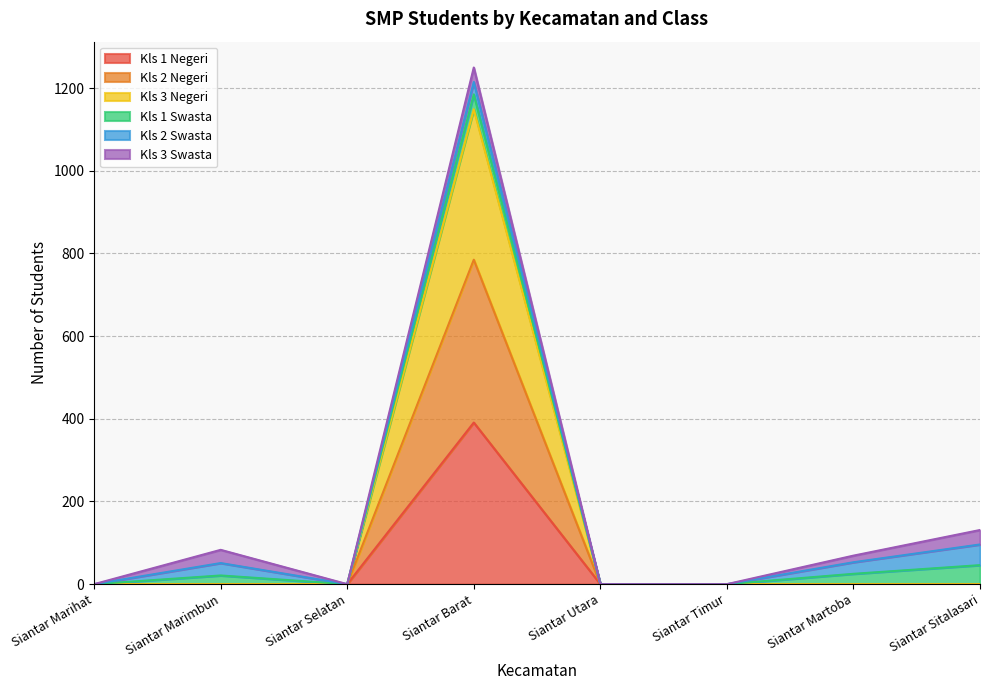

In Kls 1 Negeri, how many points are higher than both neighbors (excluding endpoints)?

1